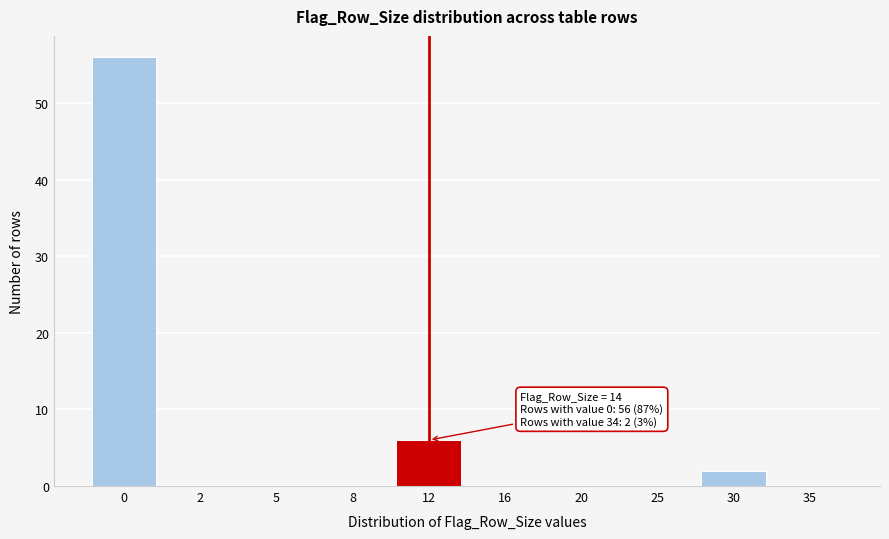

Reading left to right, list all the values displayed in this chart.

0=56	2=0	5=0	8=0	12=6	16=0	20=0	25=0	30=2	35=0